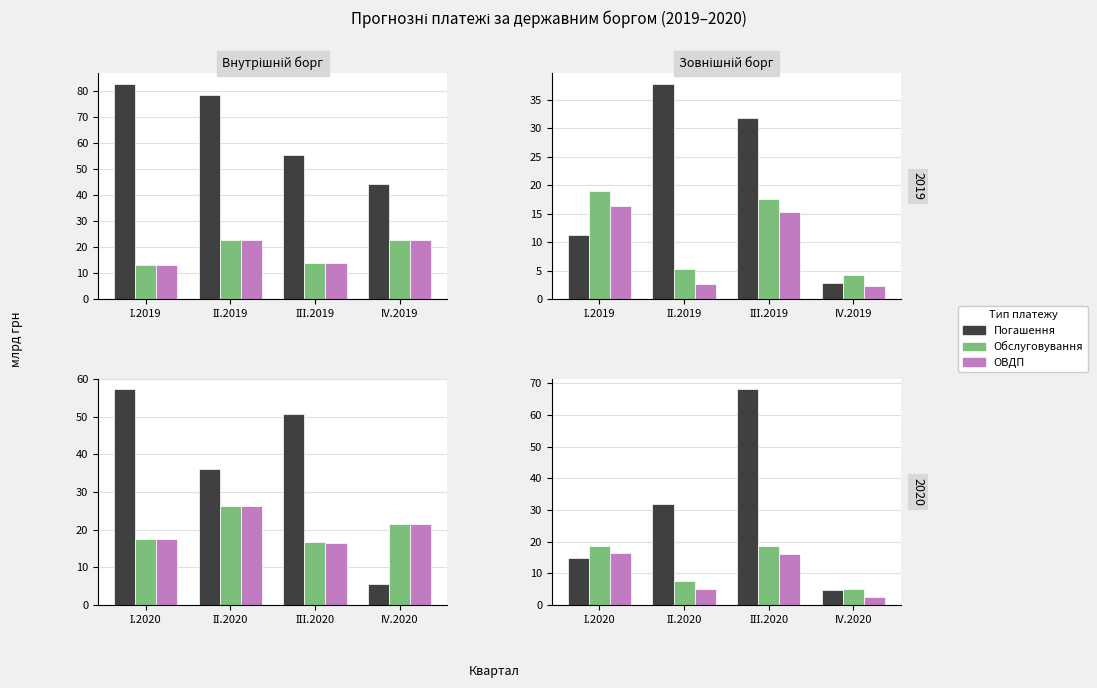

Rank the series at ІІ.2020 from highest to lowest value.

Погашення, Обслуговування, ОВДП